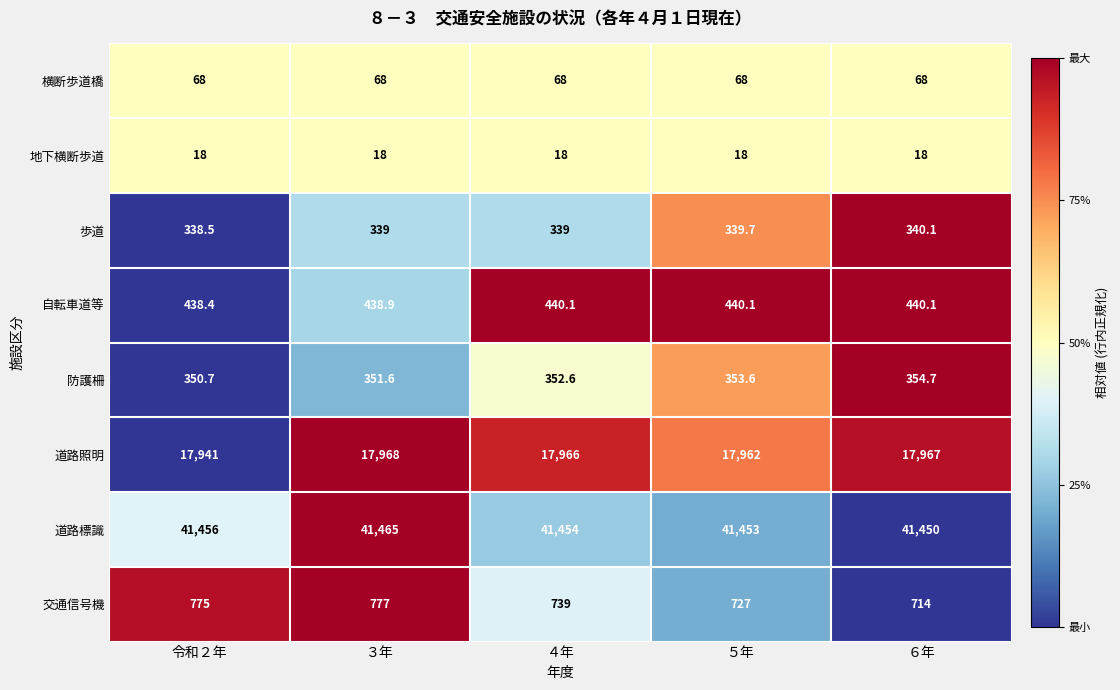

Is it true that 横断歩道橋 equals 68.0 at ４年?

True